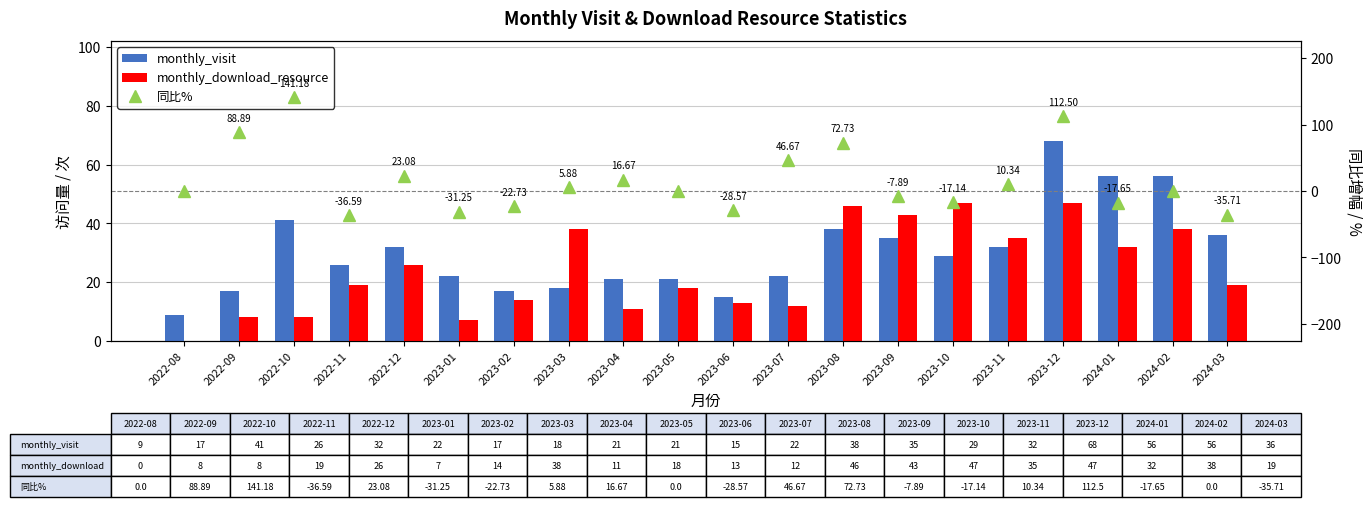

At which category is the sum across all series the highest?

2023-12